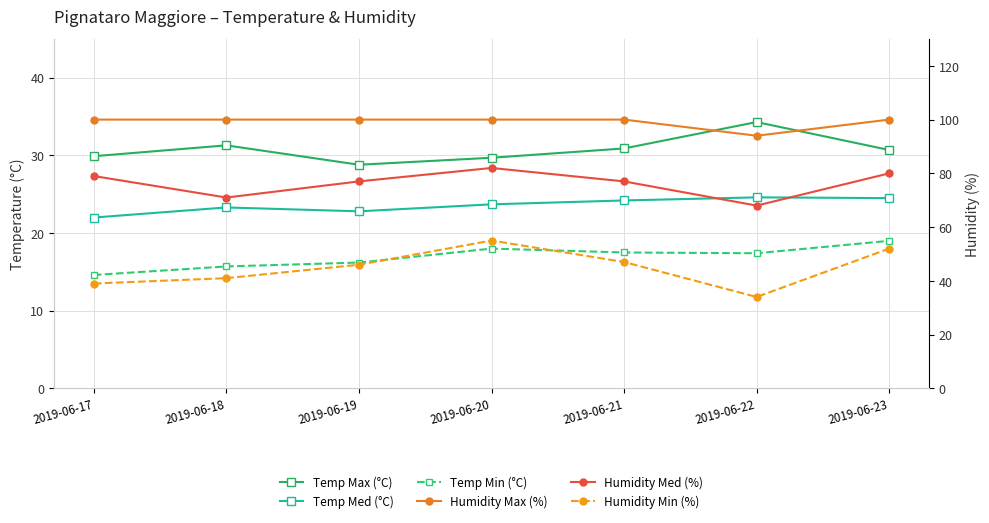

At how many categories does at least one series exceed 21?

7